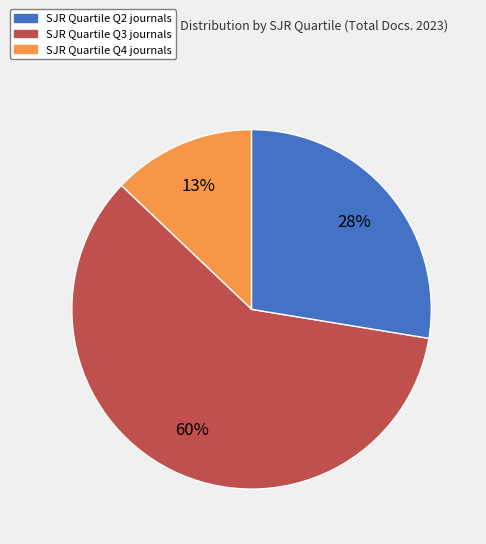

To the nearest percent, what is the average slice percentage?

33%